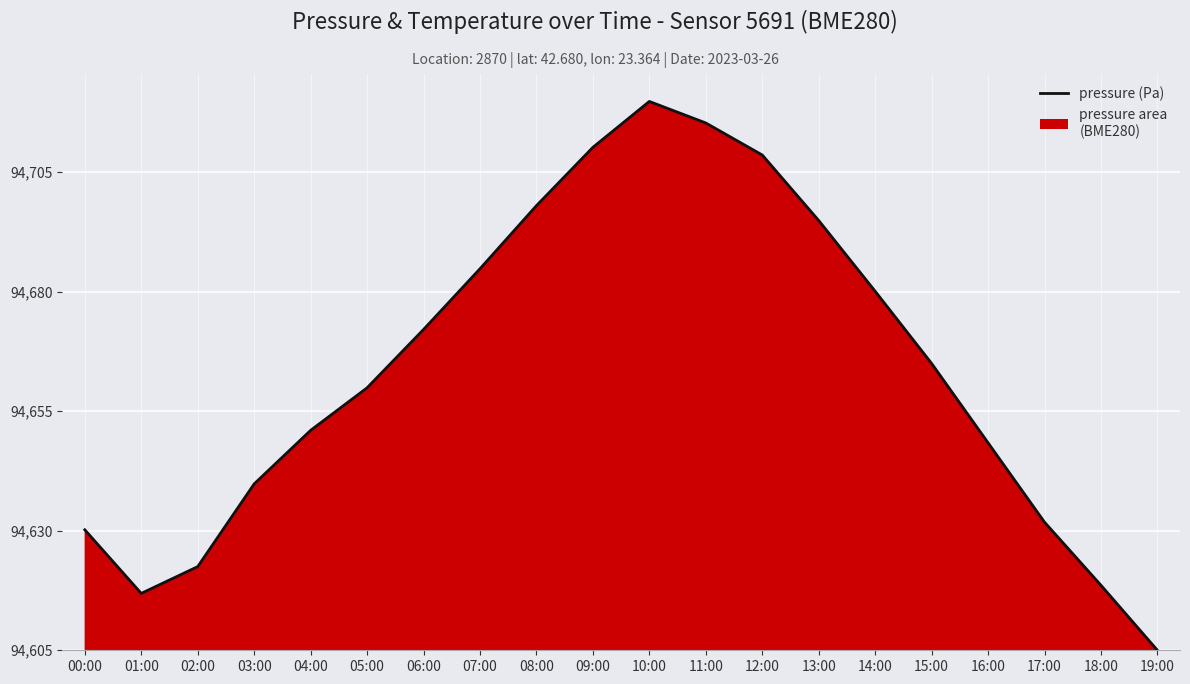

How many positive values are there?

19